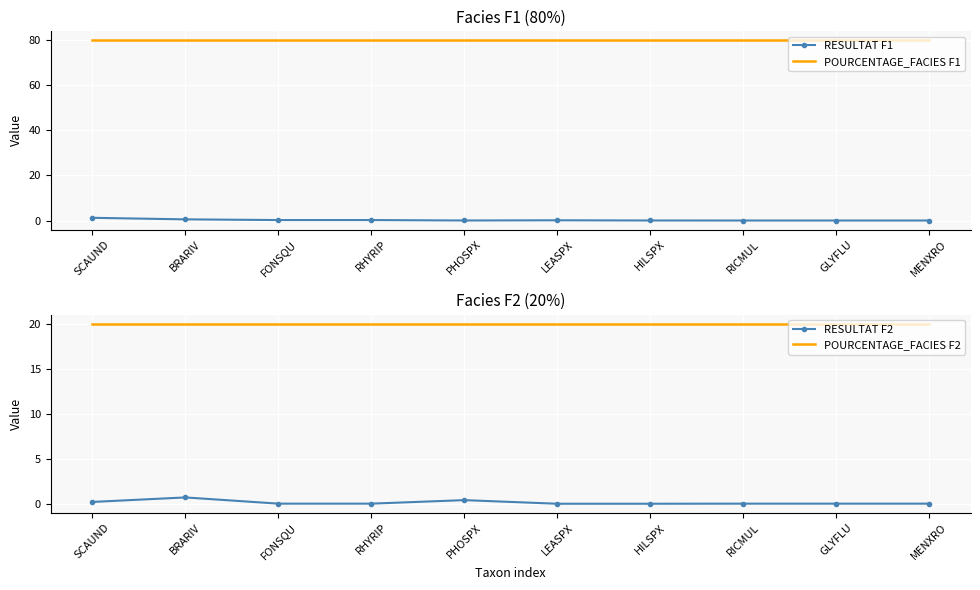

What is the sum of all POURCENTAGE_FACIES F2 values?

200.0